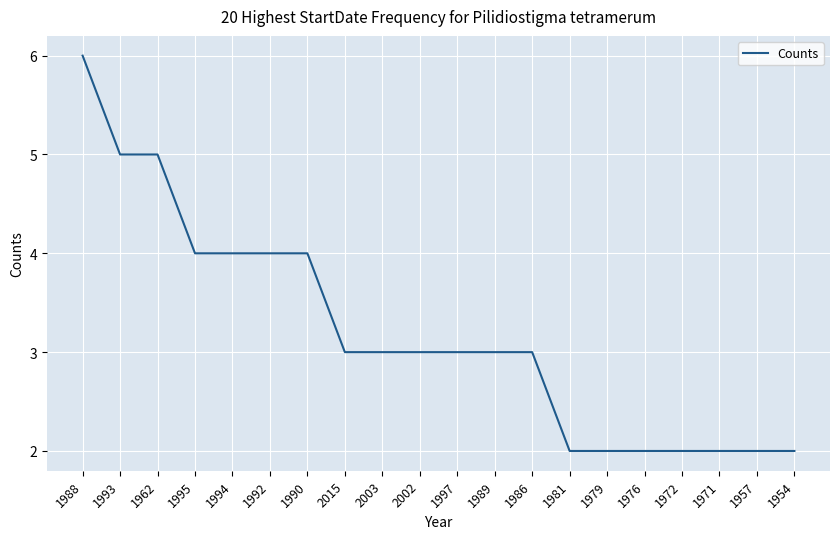

What is the difference between the maximum and minimum values?

4